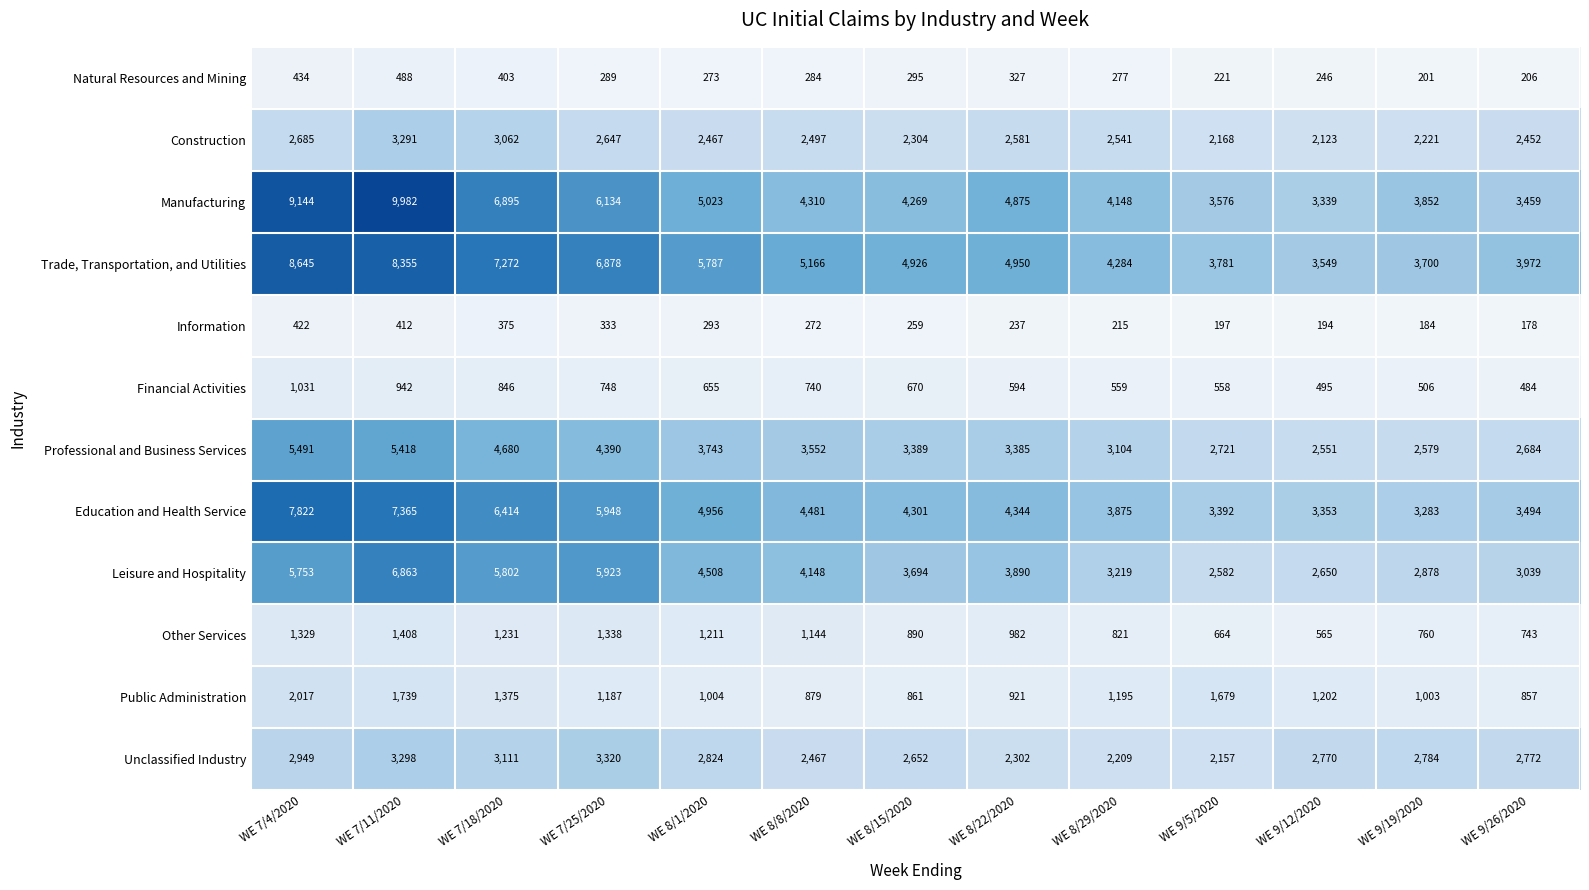

What is the difference between the highest and lowest values at WE 8/29/2020?

4069